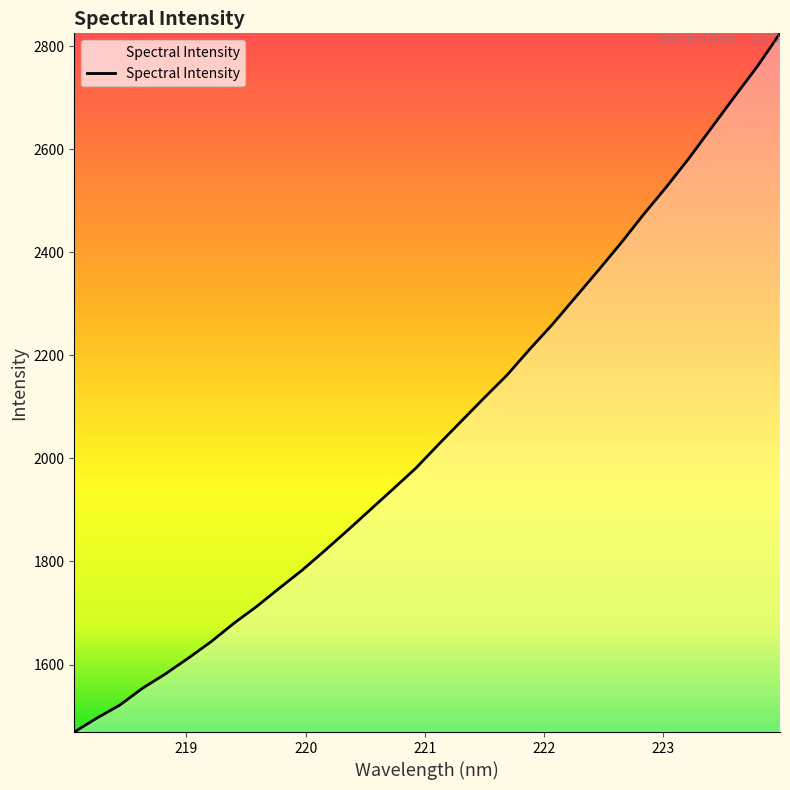

What is the smallest value displayed?

1469.0